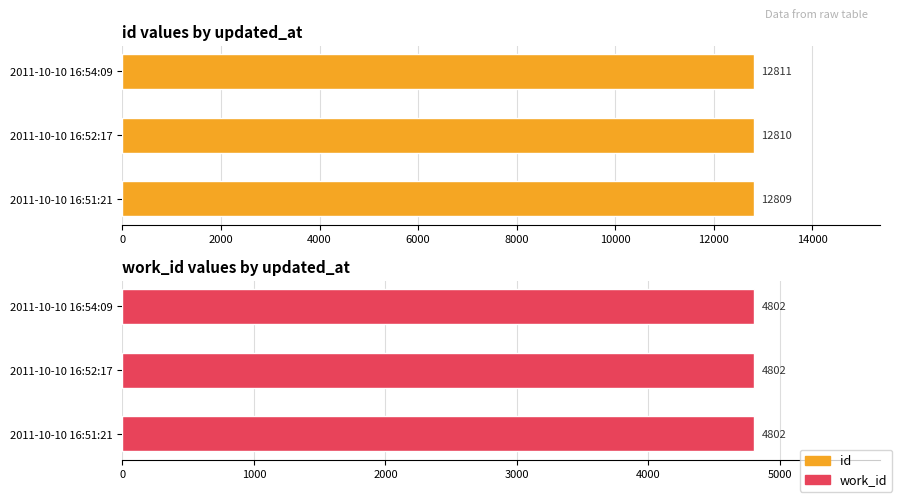

At how many categories does at least one series exceed 8845?

3